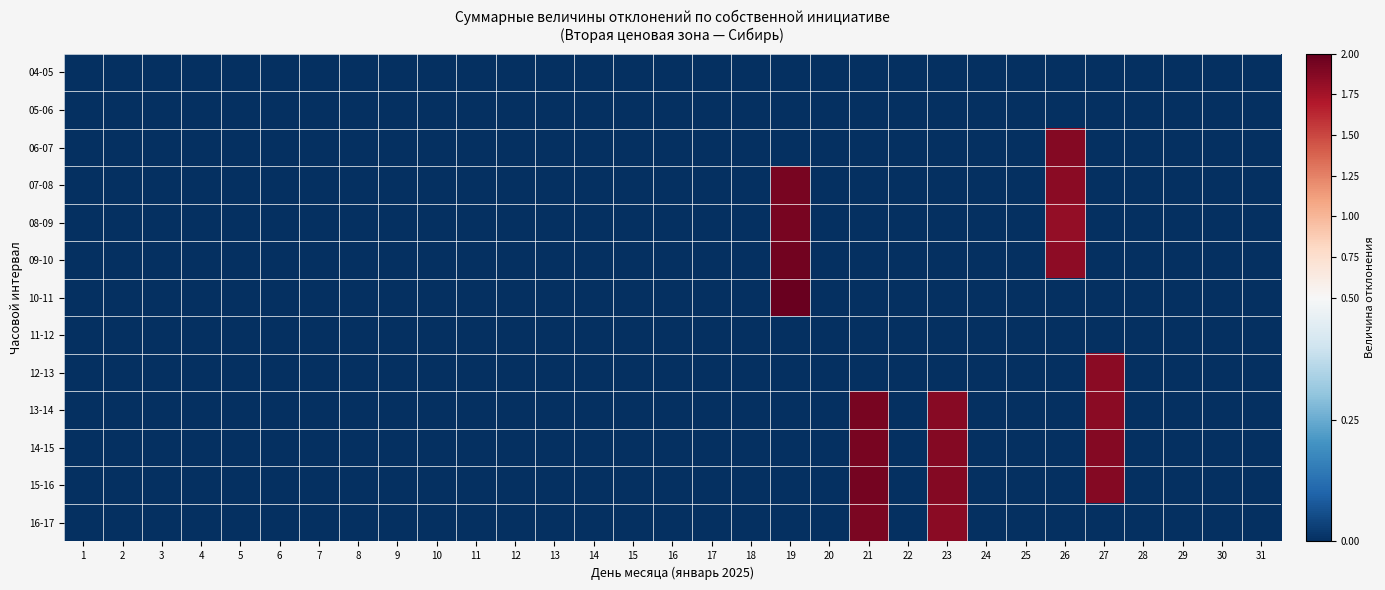

Count the number of categories in the chart.

31